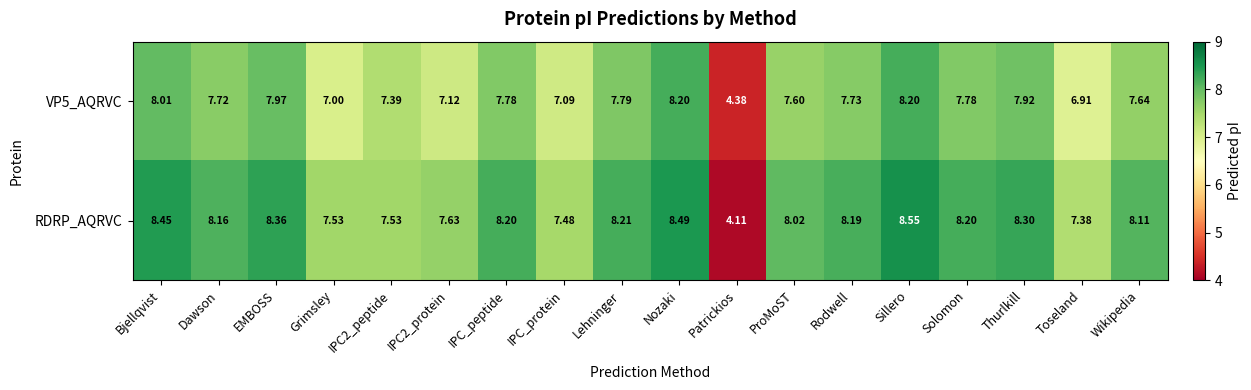

Which category has the highest value in the RDRP_AQRVC series?

Sillero